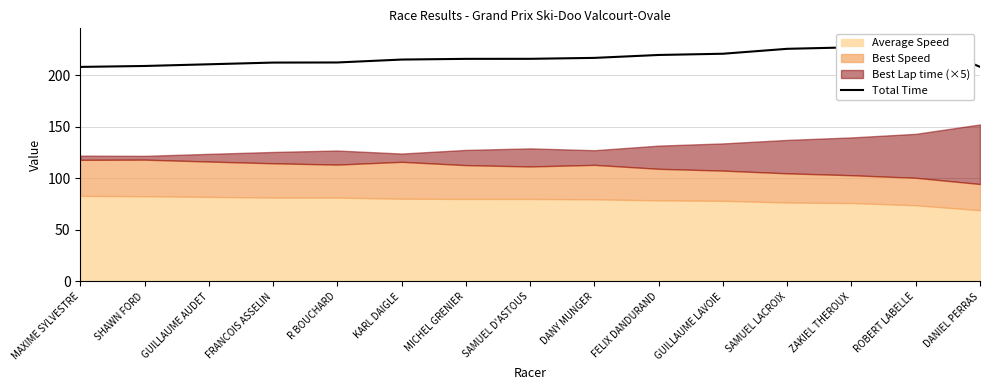

True or false: the data shows 216.0 at SAMUEL D'ASTOUS.

True